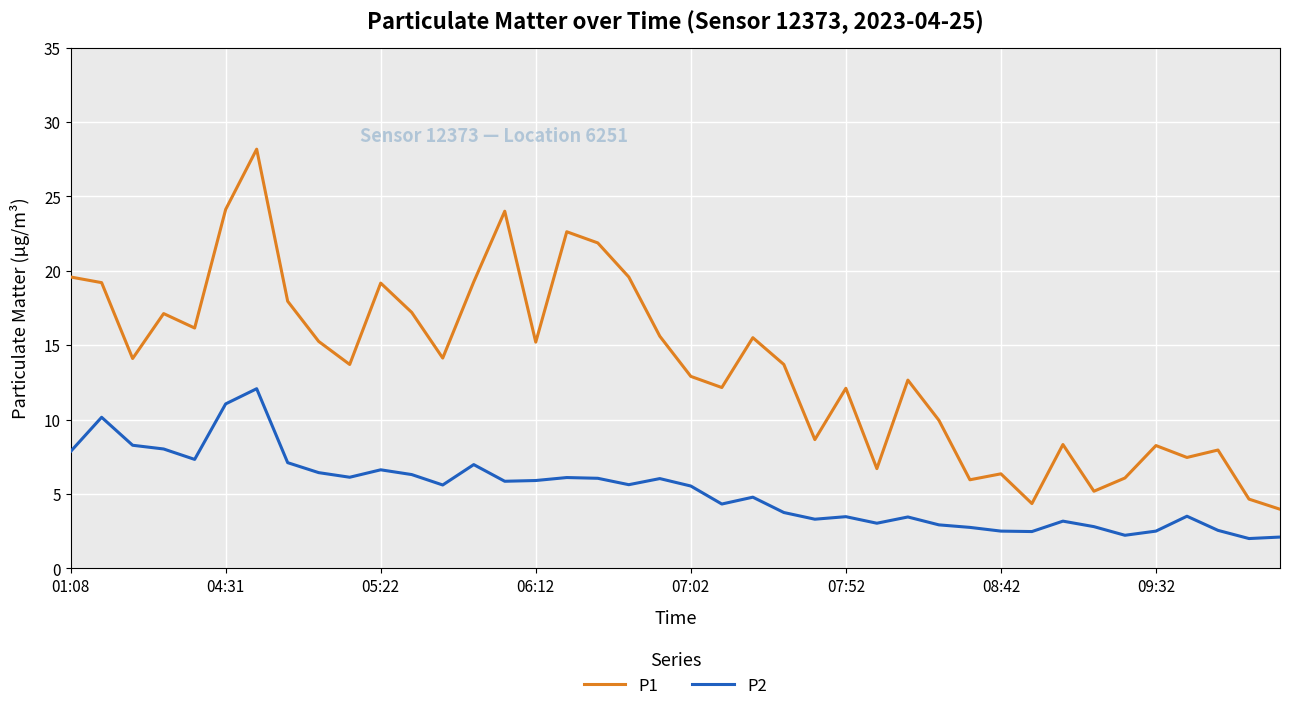

Which series has the widest spread of values?

P1